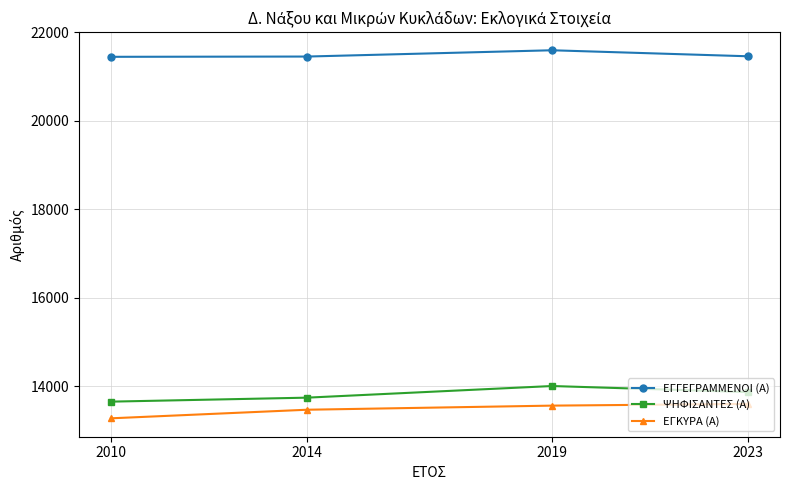

Which category has the lowest value in the ΕΓΚΥΡΑ (Α) series?

2010